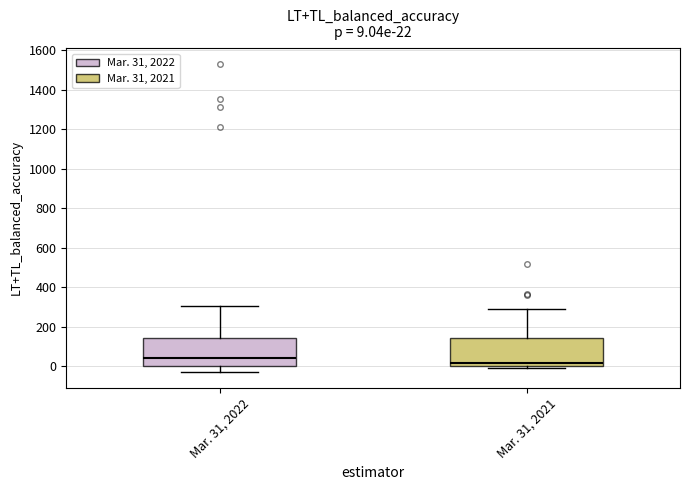

Which box has the lowest median line?

Mar. 31, 2021